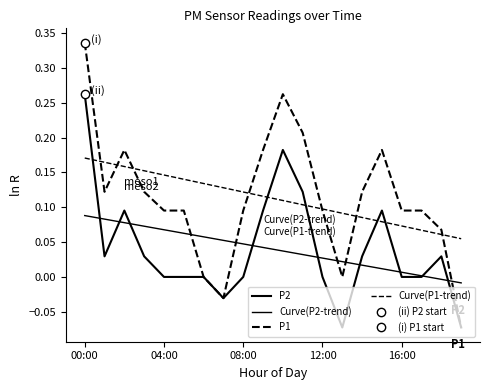

The value of P1 at 10 is 0.3. True or false?

True